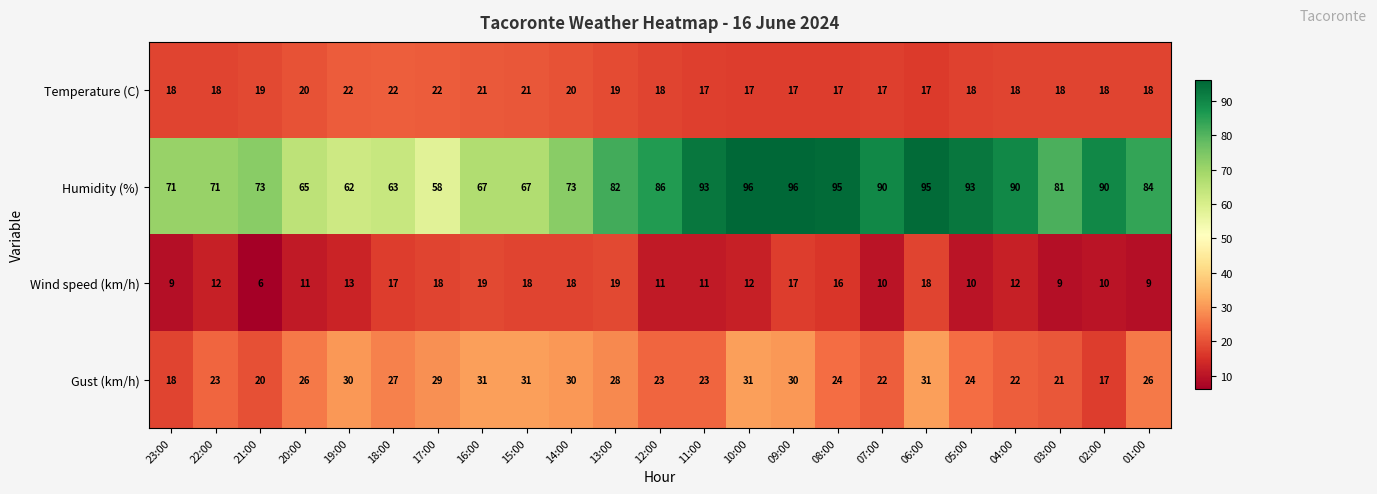

Which series has the largest total across all categories?

Humidity (%)